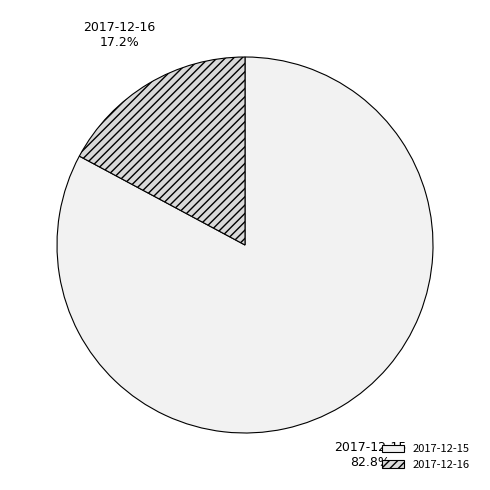

What is the largest slice in the pie chart?

2017-12-15